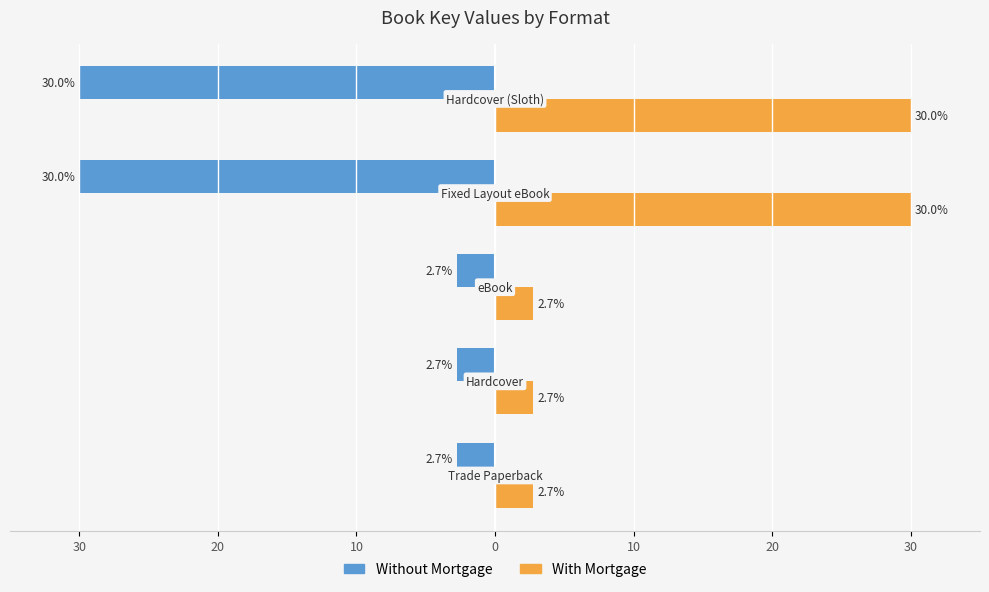

At how many categories does at least one series exceed 26?

2